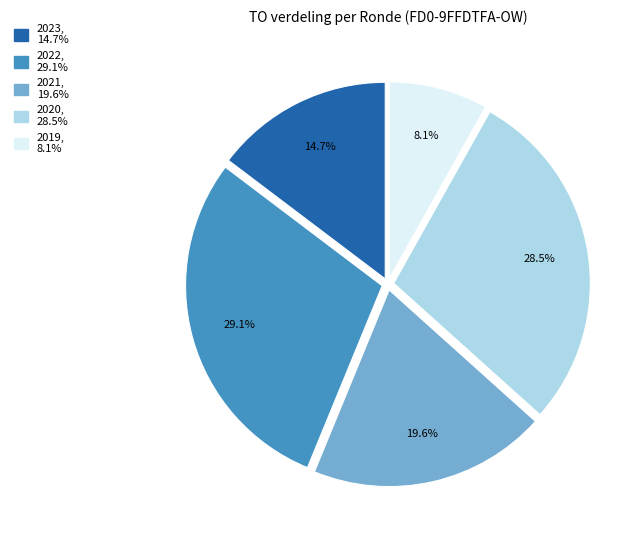

Is there a majority slice in this chart?

No